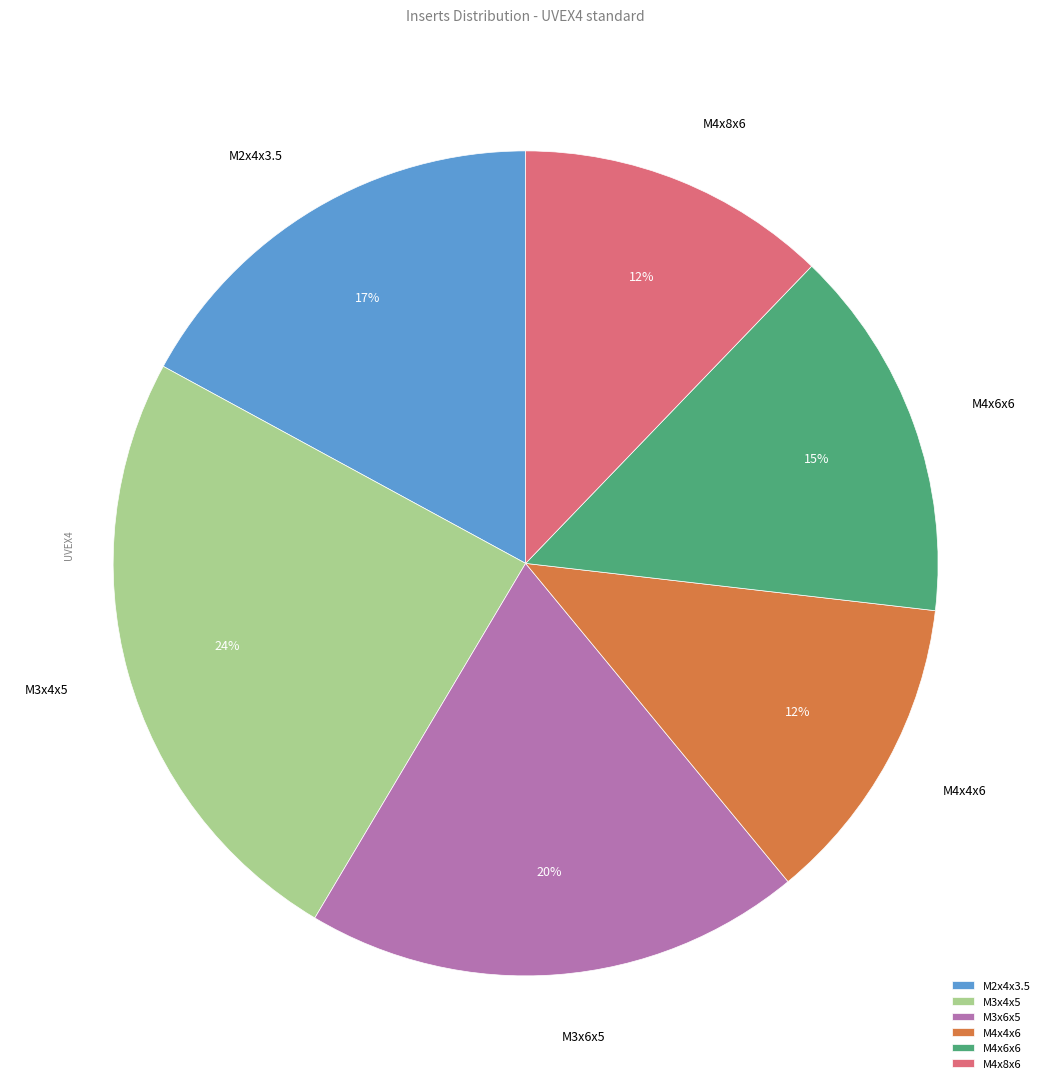

Combined, do M2x4x3.5 and M3x6x5 account for over 50%?

No